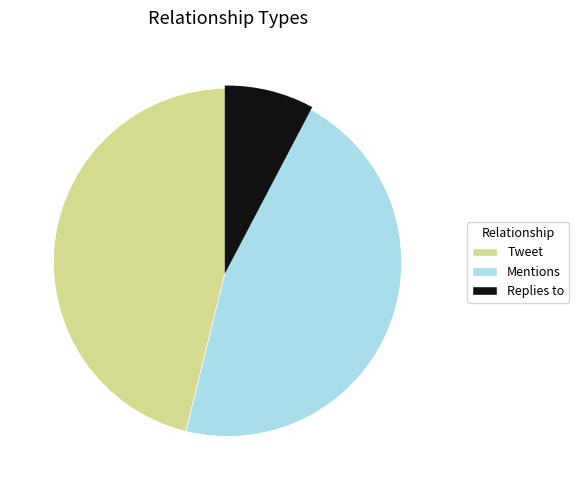

True or false: Mentions accounts for 53% of the total.

False